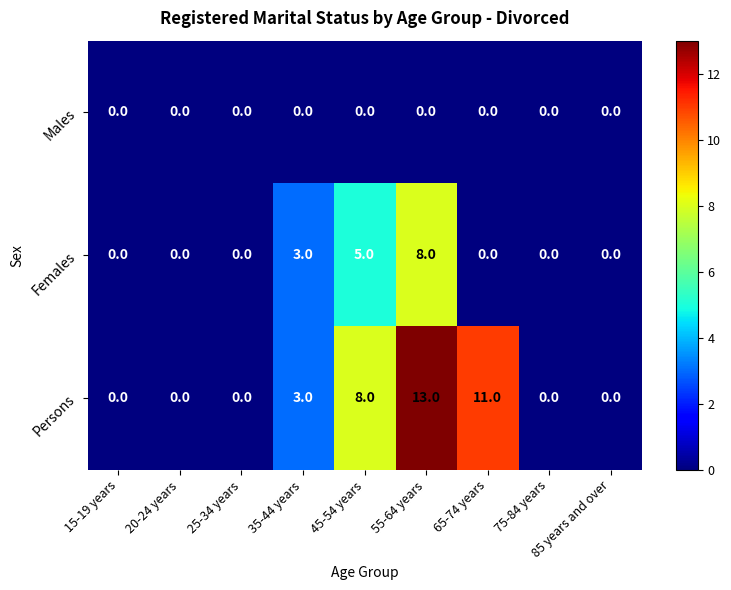

At which category is the sum across all series the highest?

55-64 years